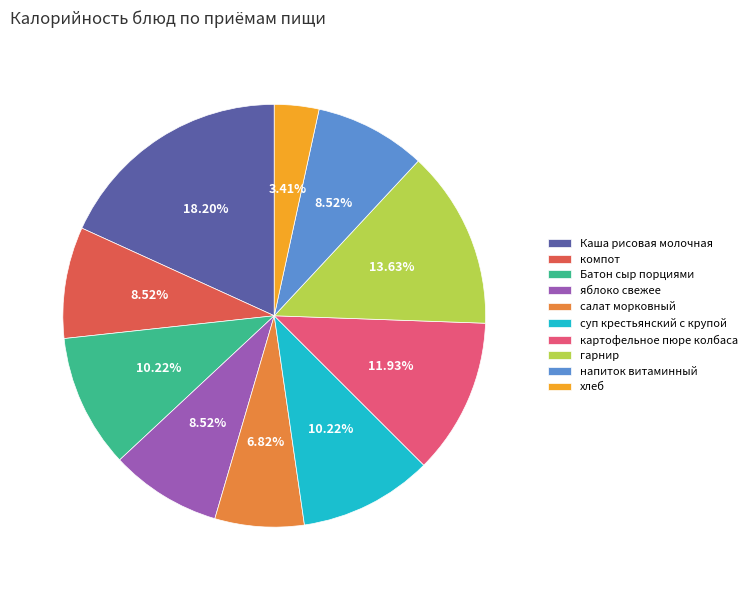

How many slices are in this pie chart?

10